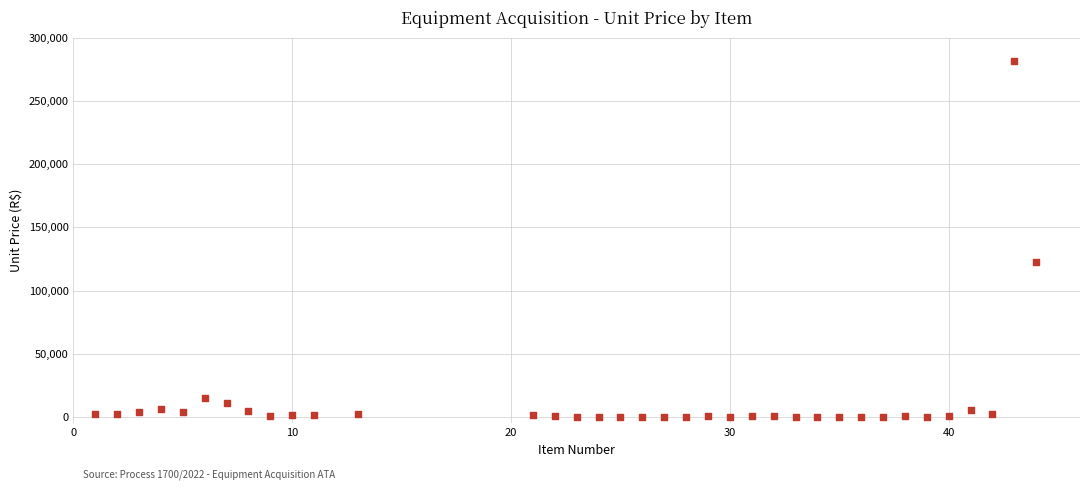

What Y value in the scatter plot is closest to 140953?

122337.3